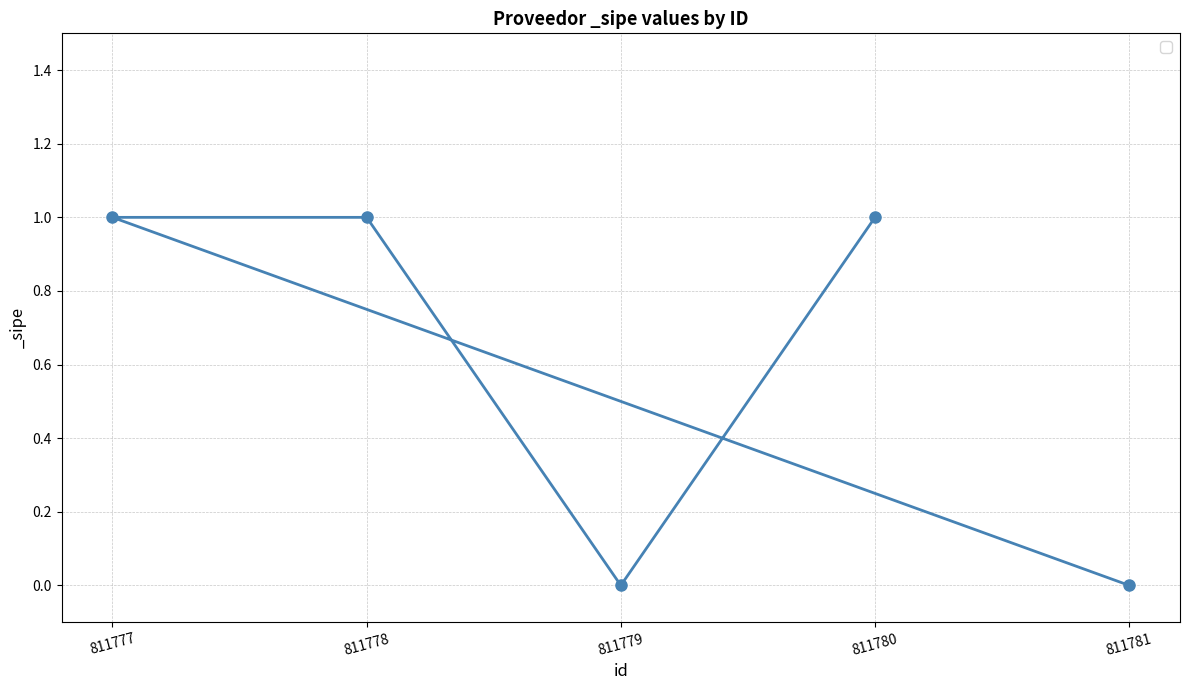

Is it true that the value at 811779 is 0?

True